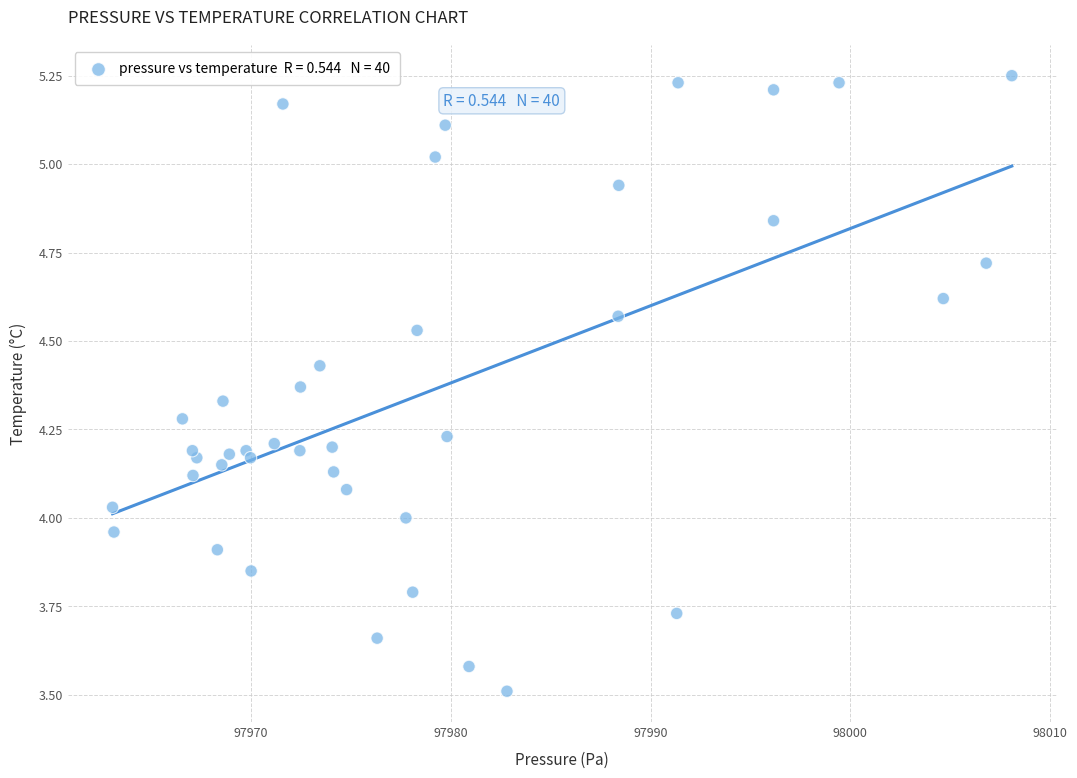

What is the range of Y values (max minus min)?

1.7